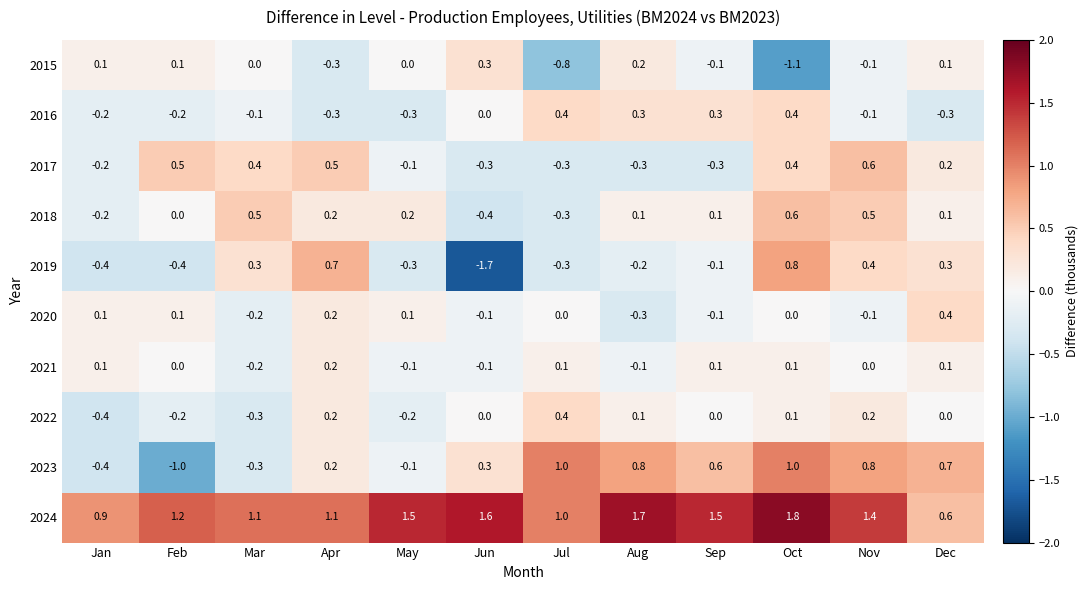

Which series has the widest spread of values?

2019